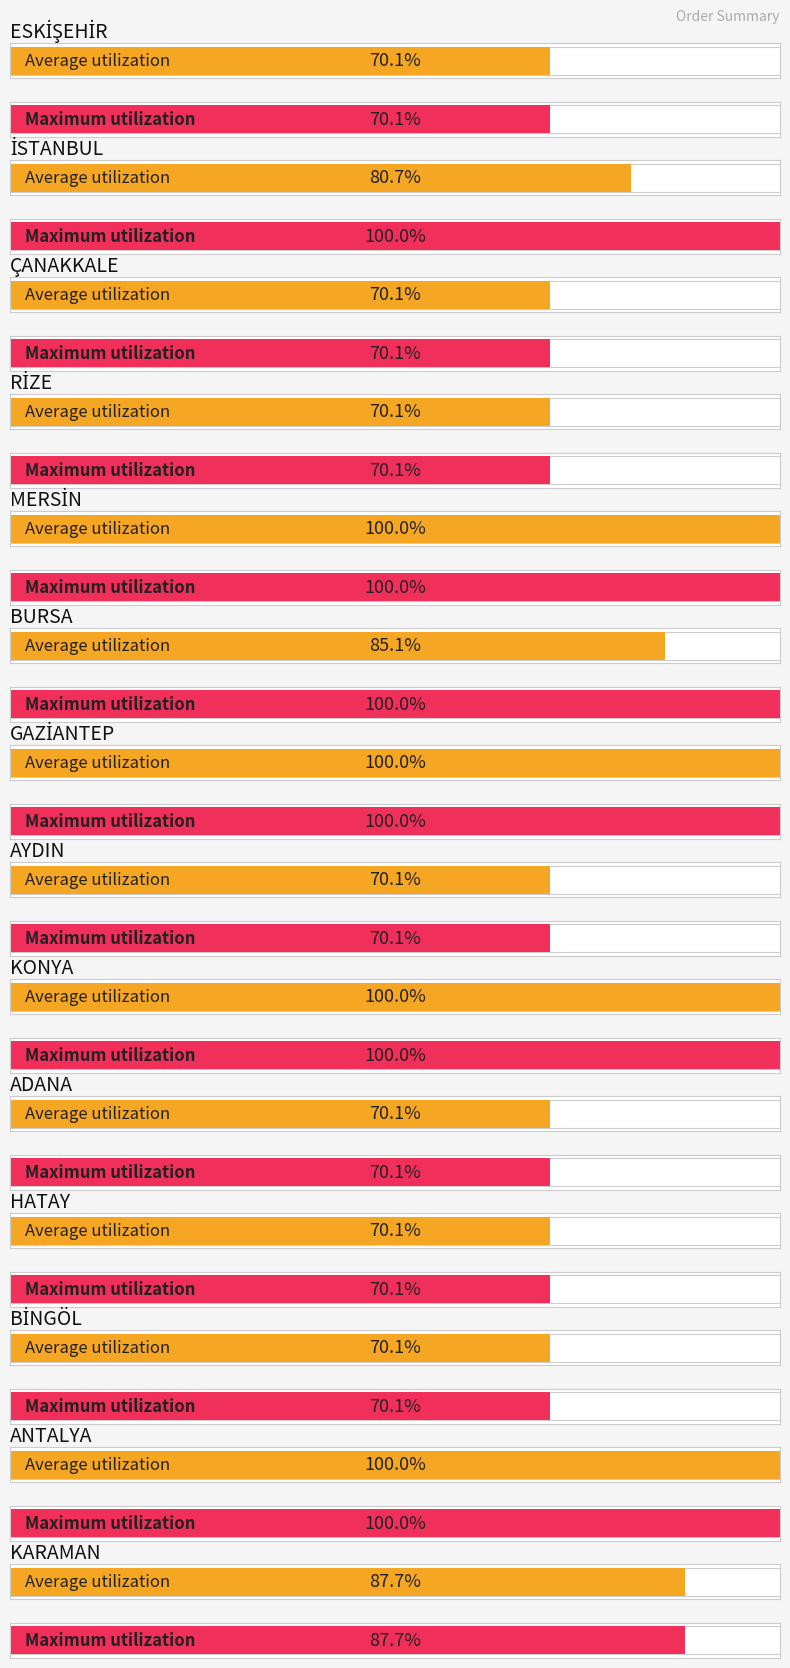

The value of Maximum utilization at İSTANBUL is 696. True or false?

False